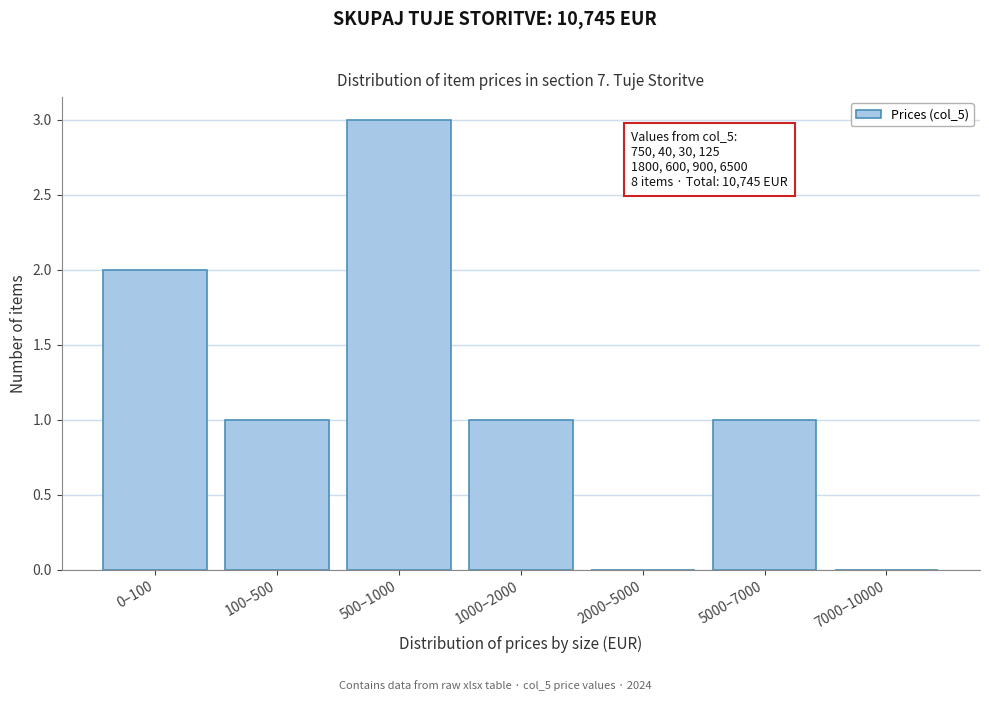

Reading left to right, transcribe all the data shown in this chart.

0–100=2	100–500=1	500–1000=3	1000–2000=1	2000–5000=0	5000–7000=1	7000–10000=0